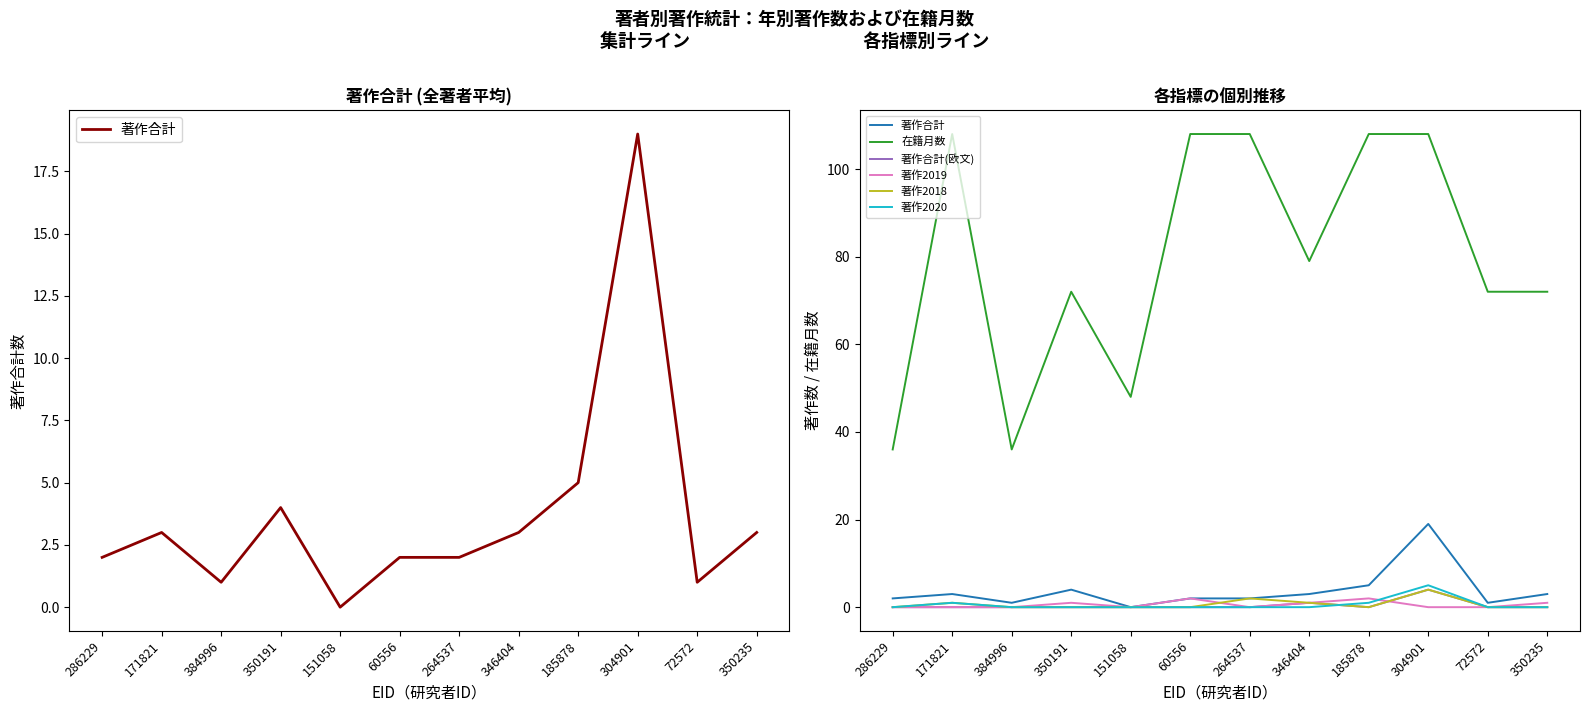

Is the value of 著作2019 at 151058 greater than the value of 著作合計 at 72572?

No